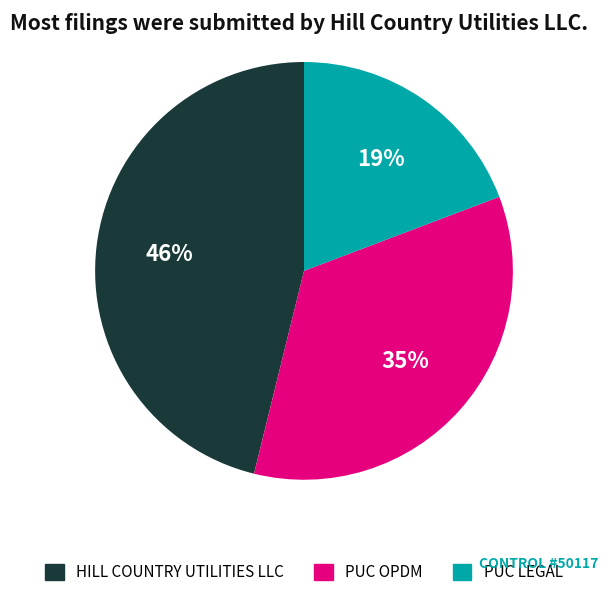

What percentage is the PUC OPDM slice, to the nearest percent?

35%